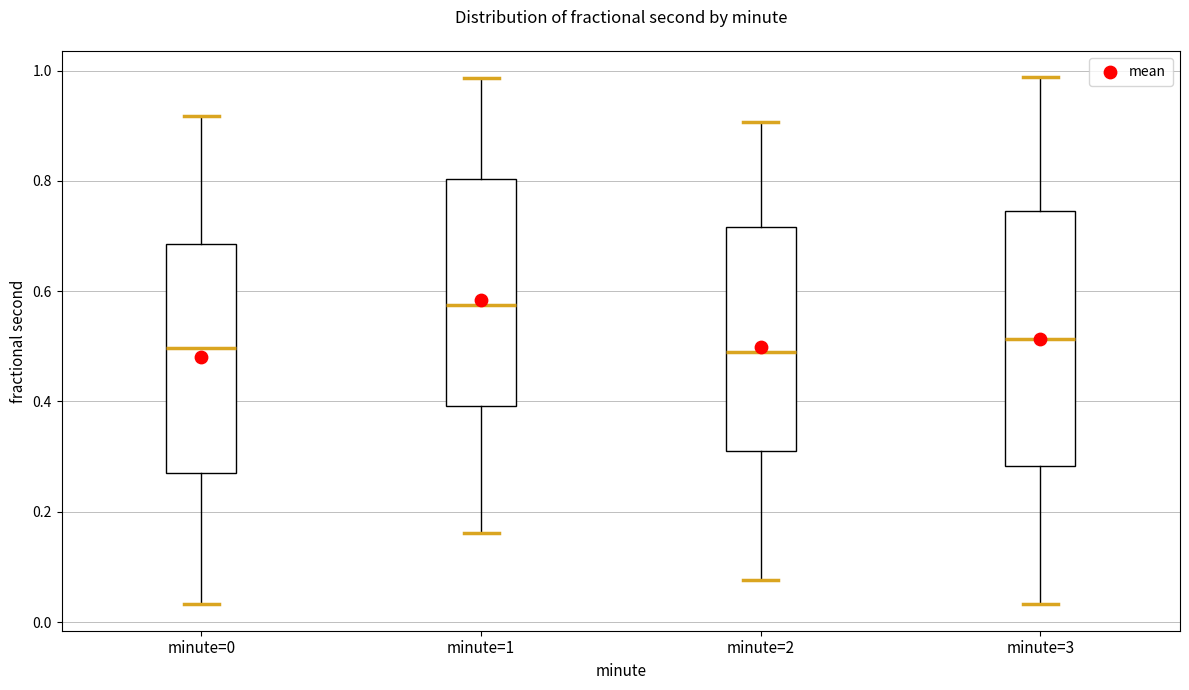

Reading left to right, transcribe this box plot: for each box, give where its median line is, the range the box spans, and where its two whiskers end, as read against the y-axis. The values are not printed on the chart, so give them approximately, as read against the axis.

minute=0: median 0.50, box 0.28 to 0.68, whiskers 0.04 to 0.92
minute=1: median 0.58, box 0.40 to 0.80, whiskers 0.16 to 0.98
minute=2: median 0.48, box 0.32 to 0.72, whiskers 0.08 to 0.90
minute=3: median 0.52, box 0.28 to 0.74, whiskers 0.04 to 0.98